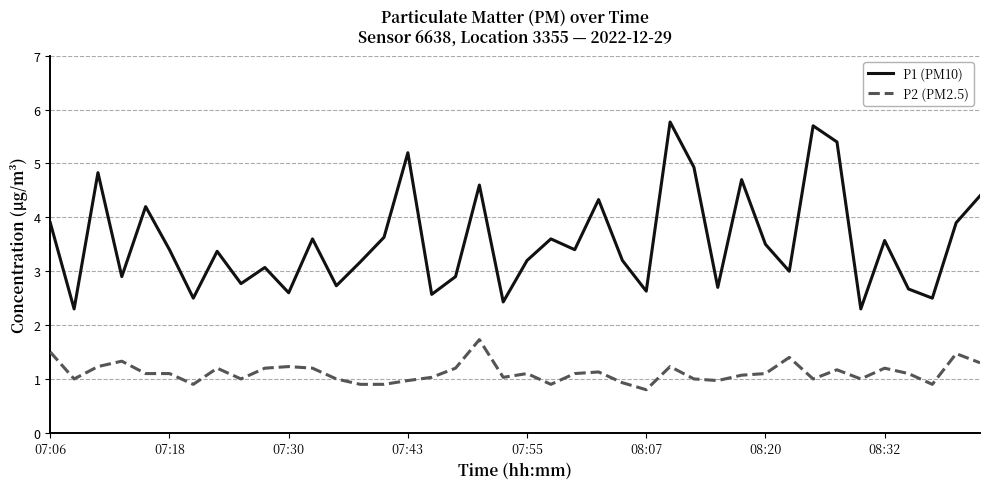

List the series in order of their peak value, lowest first.

P2 (PM2.5), P1 (PM10)